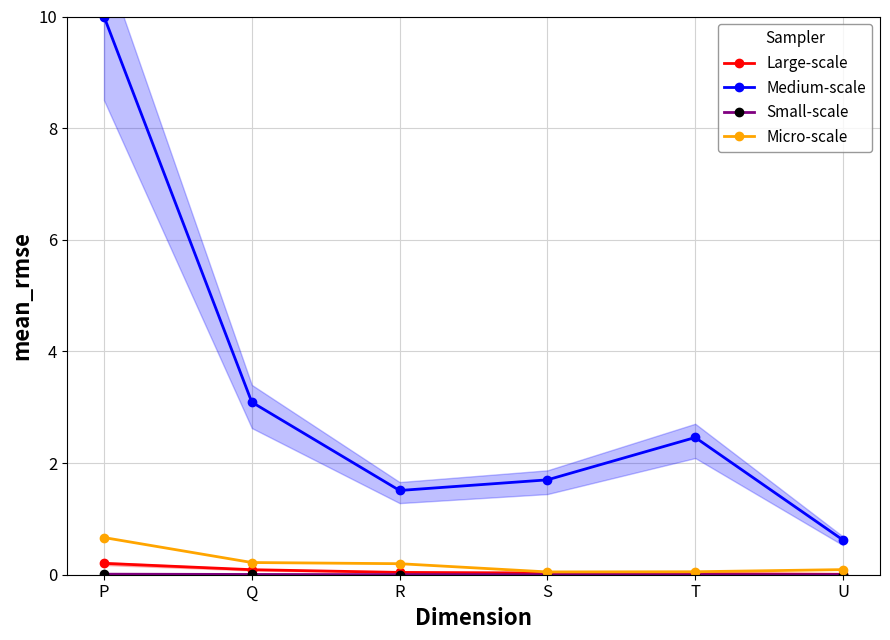

Is this an area chart (filled region under the line)?

No